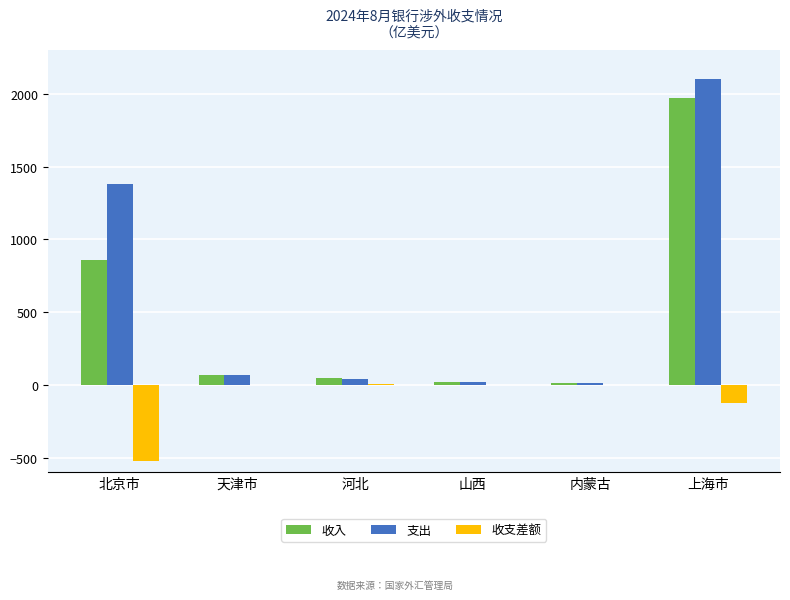

At which category is the sum across all series the highest?

上海市